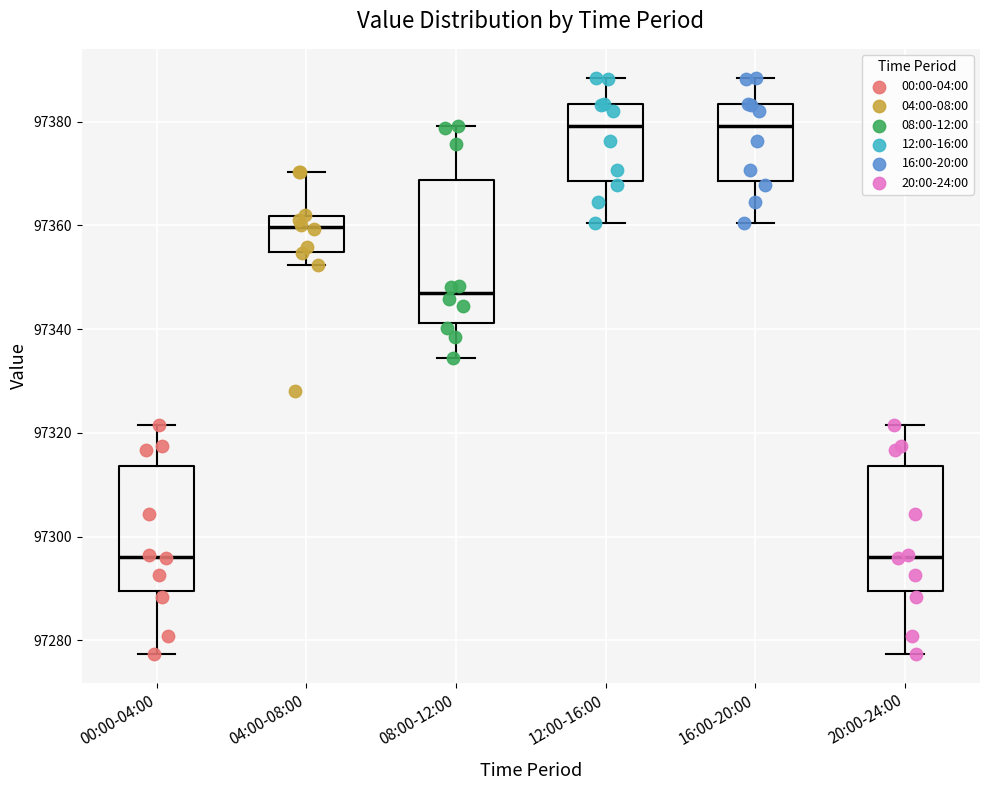

Reading left to right, read every box against the y-axis: the position of its median line, the range the box covers, and the ends of its whiskers. The values are not printed on the chart, so give them approximately, as read against the axis.

00:00-04:00: median 97296, box 97290 to 97314, whiskers 97278 to 97322
04:00-08:00: median 97360, box 97354 to 97362, whiskers 97352 to 97370
08:00-12:00: median 97346, box 97342 to 97368, whiskers 97334 to 97380
12:00-16:00: median 97380, box 97368 to 97384, whiskers 97360 to 97388
16:00-20:00: median 97380, box 97368 to 97384, whiskers 97360 to 97388
20:00-24:00: median 97296, box 97290 to 97314, whiskers 97278 to 97322